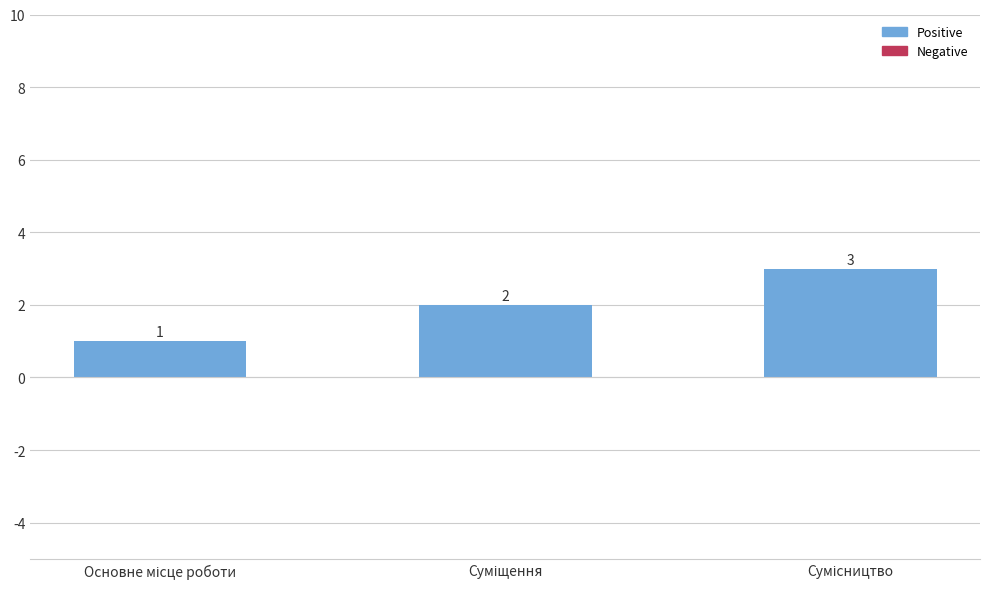

Count the values in the range 1 to 3.

3